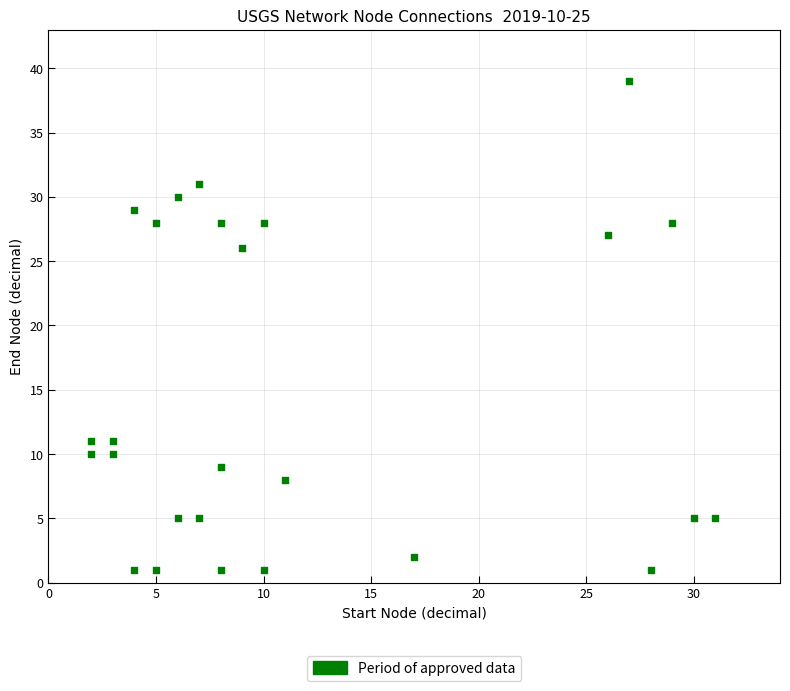

What Y value in the scatter plot is closest to 20?

26